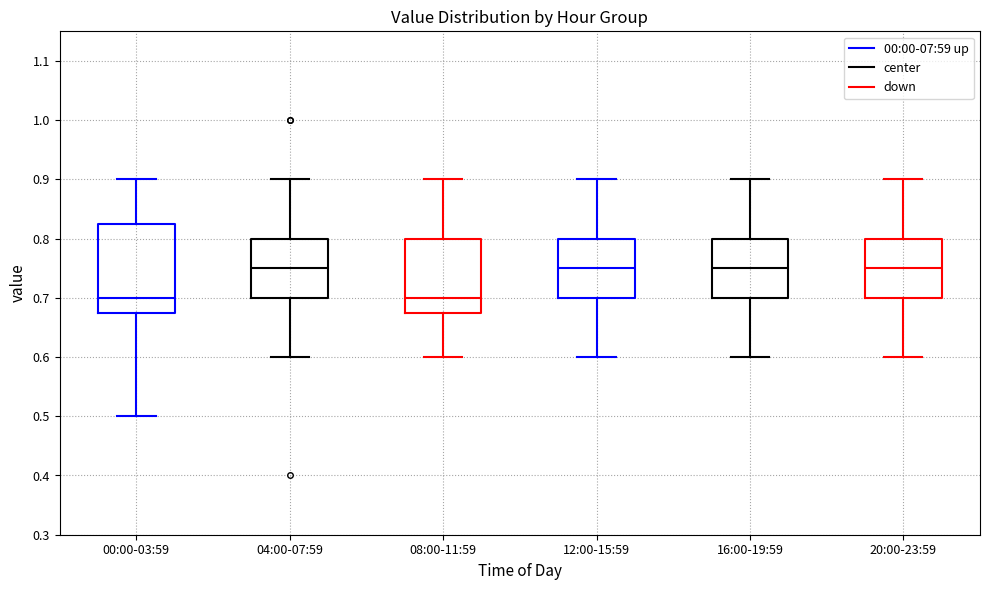

Where is the upper edge of the box for 00:00-03:59 on the y-axis? The values are not printed on the chart, so give them approximately, as read against the axis.

0.83